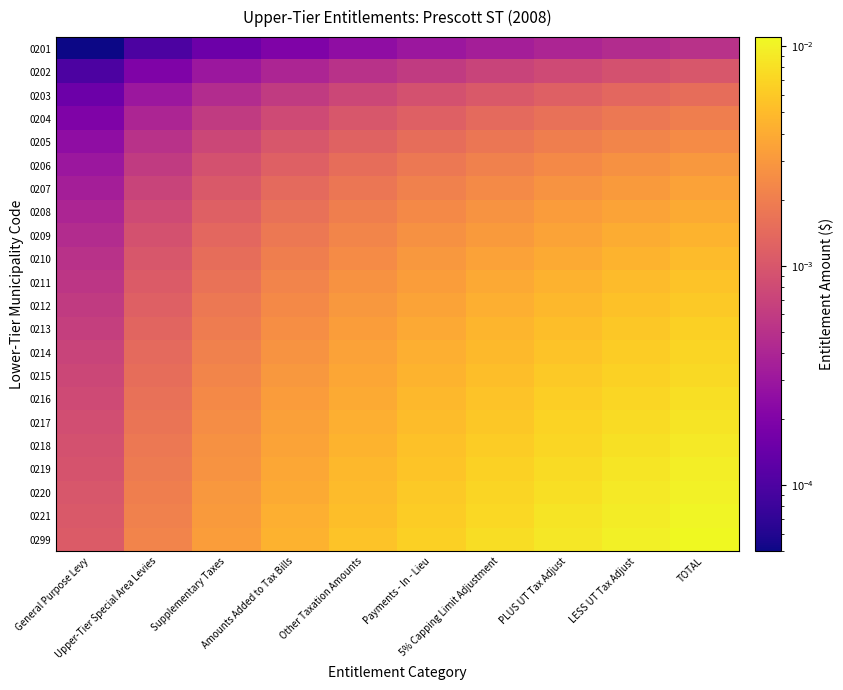

Reading left to right, what are all the values shown in this chart?

0201: General Purpose Levy=0.0	Upper-Tier Special Area Levies=0.0	Supplementary Taxes=0.0	Amounts Added to Tax Bills=0.0	Other Taxation Amounts=0.0	Payments - In - Lieu=0.0	5% Capping Limit Adjustment=0.0	PLUS UT Tax Adjust=0.0	LESS UT Tax Adjust=0.0	TOTAL=0.0
0202: General Purpose Levy=0.0	Upper-Tier Special Area Levies=0.0	Supplementary Taxes=0.0	Amounts Added to Tax Bills=0.0	Other Taxation Amounts=0.0	Payments - In - Lieu=0.0	5% Capping Limit Adjustment=0.0	PLUS UT Tax Adjust=0.0	LESS UT Tax Adjust=0.0	TOTAL=0.0
0203: General Purpose Levy=0.0	Upper-Tier Special Area Levies=0.0	Supplementary Taxes=0.0	Amounts Added to Tax Bills=0.0	Other Taxation Amounts=0.0	Payments - In - Lieu=0.0	5% Capping Limit Adjustment=0.0	PLUS UT Tax Adjust=0.0	LESS UT Tax Adjust=0.0	TOTAL=0.0
0204: General Purpose Levy=0.0	Upper-Tier Special Area Levies=0.0	Supplementary Taxes=0.0	Amounts Added to Tax Bills=0.0	Other Taxation Amounts=0.0	Payments - In - Lieu=0.0	5% Capping Limit Adjustment=0.0	PLUS UT Tax Adjust=0.0	LESS UT Tax Adjust=0.0	TOTAL=0.0
0205: General Purpose Levy=0.0	Upper-Tier Special Area Levies=0.0	Supplementary Taxes=0.0	Amounts Added to Tax Bills=0.0	Other Taxation Amounts=0.0	Payments - In - Lieu=0.0	5% Capping Limit Adjustment=0.0	PLUS UT Tax Adjust=0.0	LESS UT Tax Adjust=0.0	TOTAL=0.0
0206: General Purpose Levy=0.0	Upper-Tier Special Area Levies=0.0	Supplementary Taxes=0.0	Amounts Added to Tax Bills=0.0	Other Taxation Amounts=0.0	Payments - In - Lieu=0.0	5% Capping Limit Adjustment=0.0	PLUS UT Tax Adjust=0.0	LESS UT Tax Adjust=0.0	TOTAL=0.0
0207: General Purpose Levy=0.0	Upper-Tier Special Area Levies=0.0	Supplementary Taxes=0.0	Amounts Added to Tax Bills=0.0	Other Taxation Amounts=0.0	Payments - In - Lieu=0.0	5% Capping Limit Adjustment=0.0	PLUS UT Tax Adjust=0.0	LESS UT Tax Adjust=0.0	TOTAL=0.0
0208: General Purpose Levy=0.0	Upper-Tier Special Area Levies=0.0	Supplementary Taxes=0.0	Amounts Added to Tax Bills=0.0	Other Taxation Amounts=0.0	Payments - In - Lieu=0.0	5% Capping Limit Adjustment=0.0	PLUS UT Tax Adjust=0.0	LESS UT Tax Adjust=0.0	TOTAL=0.0
0209: General Purpose Levy=0.0	Upper-Tier Special Area Levies=0.0	Supplementary Taxes=0.0	Amounts Added to Tax Bills=0.0	Other Taxation Amounts=0.0	Payments - In - Lieu=0.0	5% Capping Limit Adjustment=0.0	PLUS UT Tax Adjust=0.0	LESS UT Tax Adjust=0.0	TOTAL=0.0
0210: General Purpose Levy=0.0	Upper-Tier Special Area Levies=0.0	Supplementary Taxes=0.0	Amounts Added to Tax Bills=0.0	Other Taxation Amounts=0.0	Payments - In - Lieu=0.0	5% Capping Limit Adjustment=0.0	PLUS UT Tax Adjust=0.0	LESS UT Tax Adjust=0.0	TOTAL=0.0
0211: General Purpose Levy=0.0	Upper-Tier Special Area Levies=0.0	Supplementary Taxes=0.0	Amounts Added to Tax Bills=0.0	Other Taxation Amounts=0.0	Payments - In - Lieu=0.0	5% Capping Limit Adjustment=0.0	PLUS UT Tax Adjust=0.0	LESS UT Tax Adjust=0.0	TOTAL=0.0
0212: General Purpose Levy=0.0	Upper-Tier Special Area Levies=0.0	Supplementary Taxes=0.0	Amounts Added to Tax Bills=0.0	Other Taxation Amounts=0.0	Payments - In - Lieu=0.0	5% Capping Limit Adjustment=0.0	PLUS UT Tax Adjust=0.0	LESS UT Tax Adjust=0.0	TOTAL=0.0
0213: General Purpose Levy=0.0	Upper-Tier Special Area Levies=0.0	Supplementary Taxes=0.0	Amounts Added to Tax Bills=0.0	Other Taxation Amounts=0.0	Payments - In - Lieu=0.0	5% Capping Limit Adjustment=0.0	PLUS UT Tax Adjust=0.0	LESS UT Tax Adjust=0.0	TOTAL=0.0
0214: General Purpose Levy=0.0	Upper-Tier Special Area Levies=0.0	Supplementary Taxes=0.0	Amounts Added to Tax Bills=0.0	Other Taxation Amounts=0.0	Payments - In - Lieu=0.0	5% Capping Limit Adjustment=0.0	PLUS UT Tax Adjust=0.0	LESS UT Tax Adjust=0.0	TOTAL=0.0
0215: General Purpose Levy=0.0	Upper-Tier Special Area Levies=0.0	Supplementary Taxes=0.0	Amounts Added to Tax Bills=0.0	Other Taxation Amounts=0.0	Payments - In - Lieu=0.0	5% Capping Limit Adjustment=0.0	PLUS UT Tax Adjust=0.0	LESS UT Tax Adjust=0.0	TOTAL=0.0
0216: General Purpose Levy=0.0	Upper-Tier Special Area Levies=0.0	Supplementary Taxes=0.0	Amounts Added to Tax Bills=0.0	Other Taxation Amounts=0.0	Payments - In - Lieu=0.0	5% Capping Limit Adjustment=0.0	PLUS UT Tax Adjust=0.0	LESS UT Tax Adjust=0.0	TOTAL=0.0
0217: General Purpose Levy=0.0	Upper-Tier Special Area Levies=0.0	Supplementary Taxes=0.0	Amounts Added to Tax Bills=0.0	Other Taxation Amounts=0.0	Payments - In - Lieu=0.0	5% Capping Limit Adjustment=0.0	PLUS UT Tax Adjust=0.0	LESS UT Tax Adjust=0.0	TOTAL=0.0
0218: General Purpose Levy=0.0	Upper-Tier Special Area Levies=0.0	Supplementary Taxes=0.0	Amounts Added to Tax Bills=0.0	Other Taxation Amounts=0.0	Payments - In - Lieu=0.0	5% Capping Limit Adjustment=0.0	PLUS UT Tax Adjust=0.0	LESS UT Tax Adjust=0.0	TOTAL=0.0
0219: General Purpose Levy=0.0	Upper-Tier Special Area Levies=0.0	Supplementary Taxes=0.0	Amounts Added to Tax Bills=0.0	Other Taxation Amounts=0.0	Payments - In - Lieu=0.0	5% Capping Limit Adjustment=0.0	PLUS UT Tax Adjust=0.0	LESS UT Tax Adjust=0.0	TOTAL=0.0
0220: General Purpose Levy=0.0	Upper-Tier Special Area Levies=0.0	Supplementary Taxes=0.0	Amounts Added to Tax Bills=0.0	Other Taxation Amounts=0.0	Payments - In - Lieu=0.0	5% Capping Limit Adjustment=0.0	PLUS UT Tax Adjust=0.0	LESS UT Tax Adjust=0.0	TOTAL=0.0
0221: General Purpose Levy=0.0	Upper-Tier Special Area Levies=0.0	Supplementary Taxes=0.0	Amounts Added to Tax Bills=0.0	Other Taxation Amounts=0.0	Payments - In - Lieu=0.0	5% Capping Limit Adjustment=0.0	PLUS UT Tax Adjust=0.0	LESS UT Tax Adjust=0.0	TOTAL=0.0
0299: General Purpose Levy=0.0	Upper-Tier Special Area Levies=0.0	Supplementary Taxes=0.0	Amounts Added to Tax Bills=0.0	Other Taxation Amounts=0.0	Payments - In - Lieu=0.0	5% Capping Limit Adjustment=0.0	PLUS UT Tax Adjust=0.0	LESS UT Tax Adjust=0.0	TOTAL=0.0